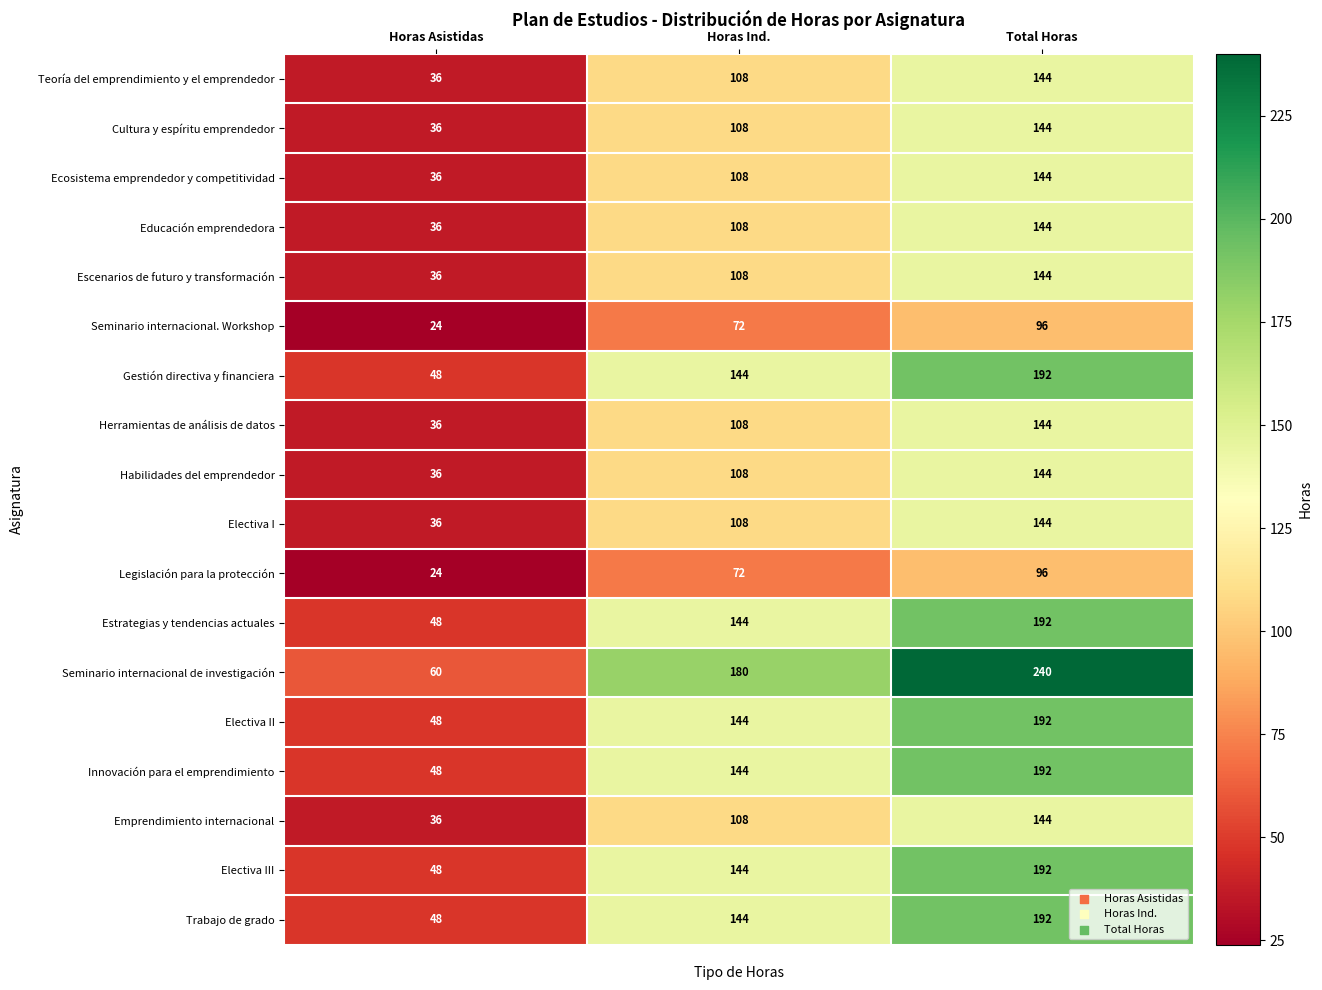

What is the difference between the Electiva II values at Total Horas and Horas Ind.?

48